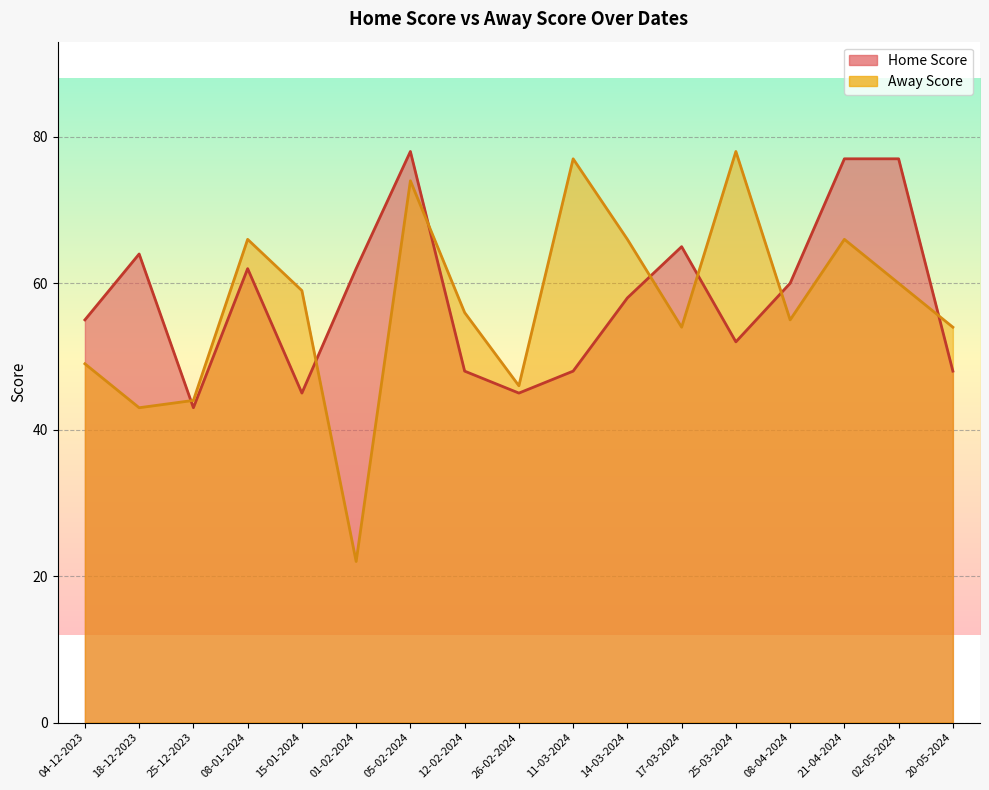

True or false: Home Score and Away Score intersect in this chart.

True